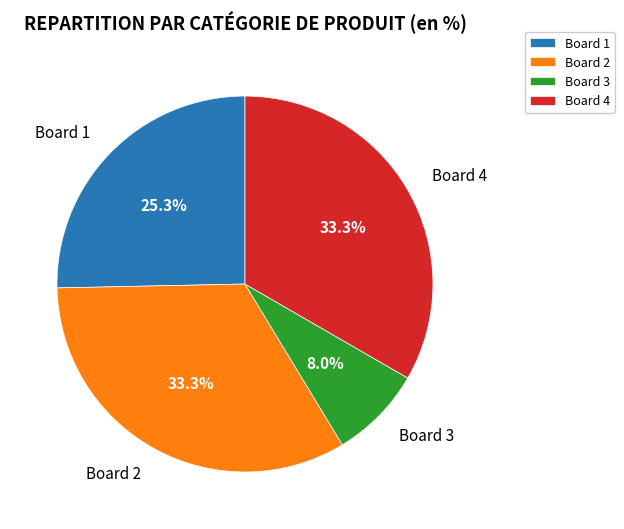

What is the smallest slice in the pie chart?

Board 3